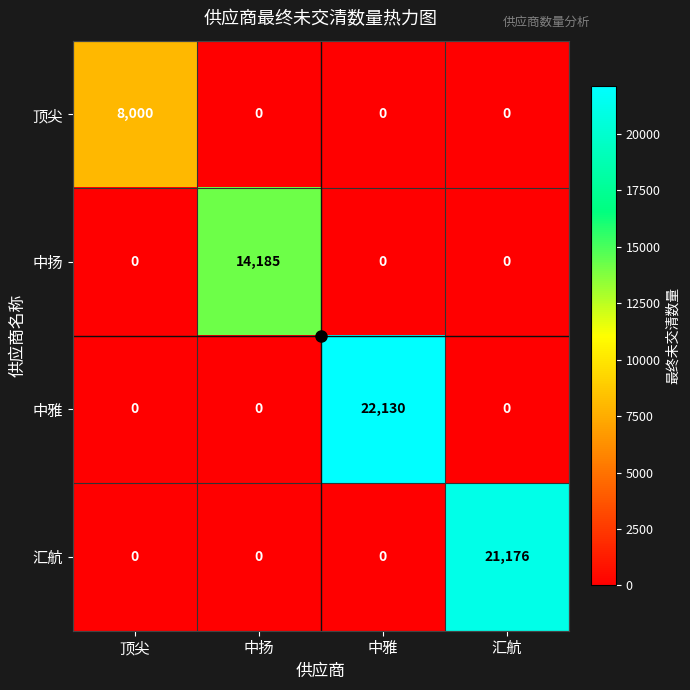

Count the number of categories in the chart.

4